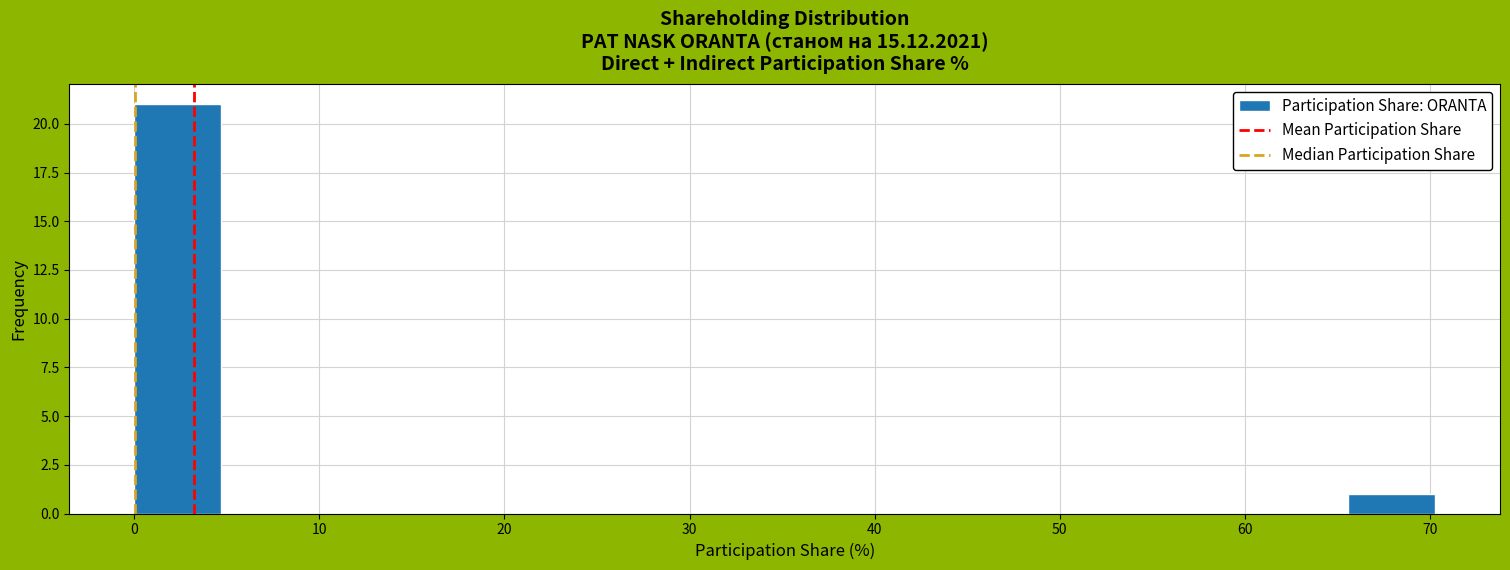

What is the height of the bar covering 66 to 70 on the x-axis? Neither the bar edges nor the heights are printed on the chart, so give them approximately, as read against the axes.

1